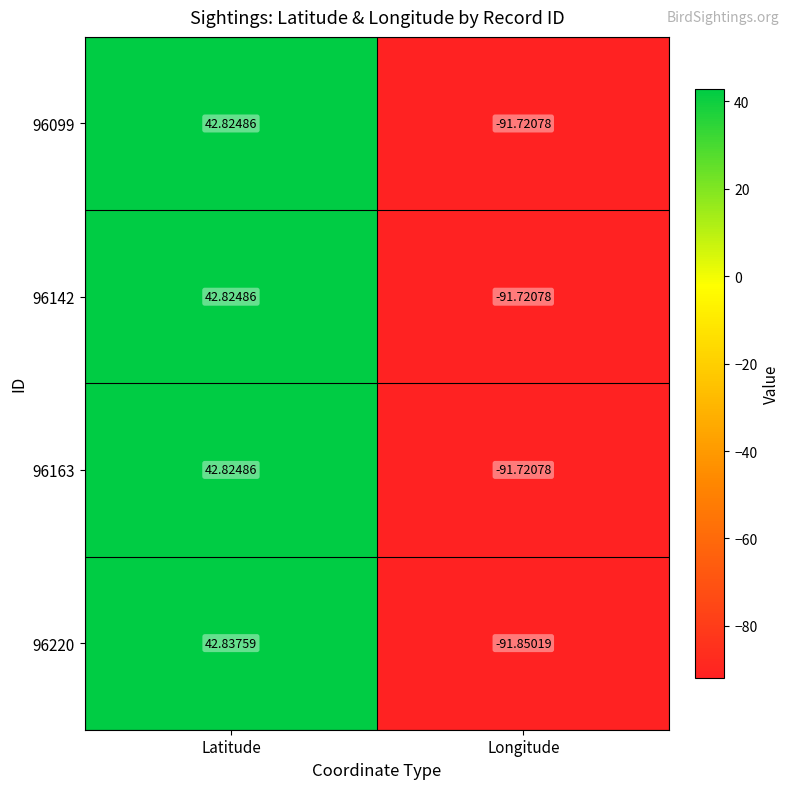

Rank the categories by 96142 value from lowest to highest.

Longitude, Latitude